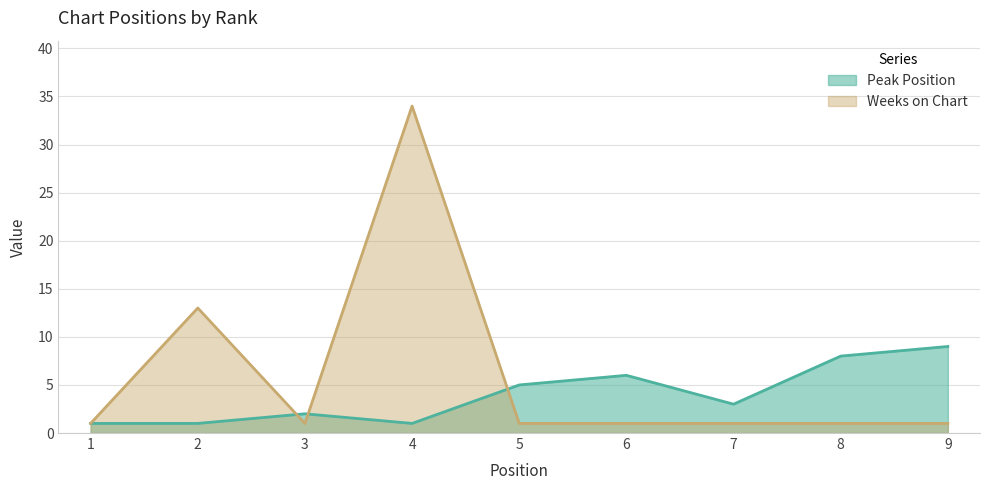

What is the difference between the highest and lowest values at 9?

8